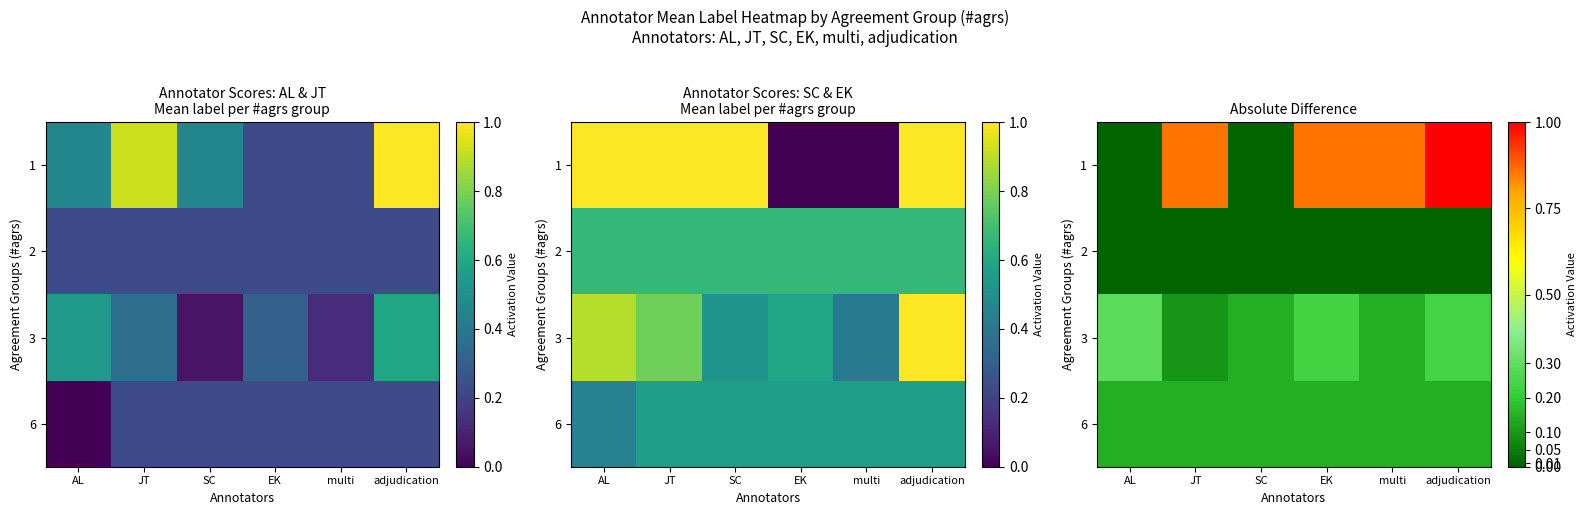

How many data points does each series have?

6